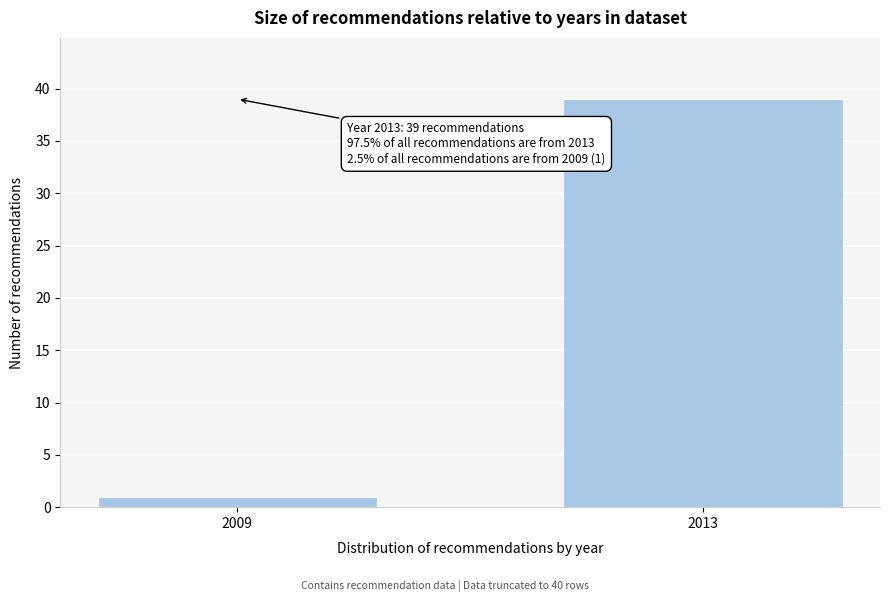

Reading left to right, what are all the values shown in this chart?

1	39